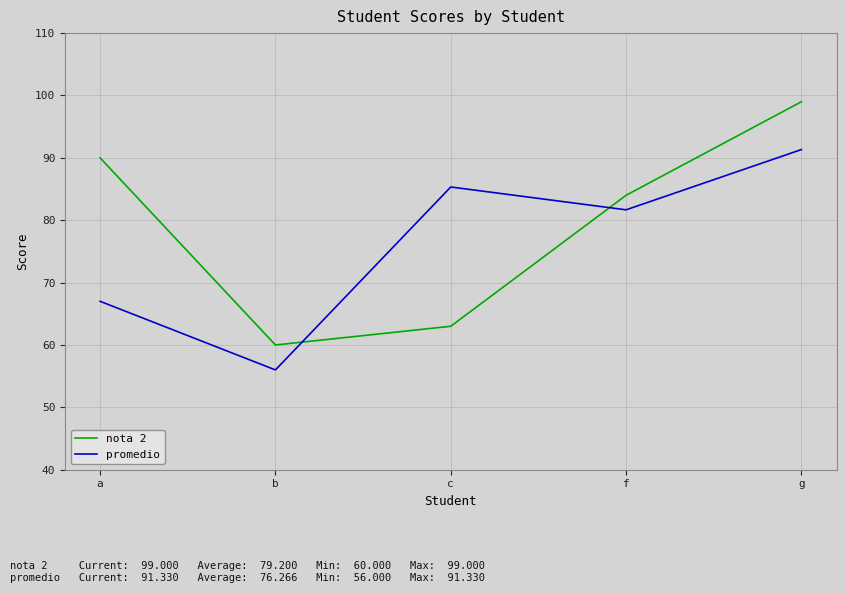

What is the total value across all series at c?

148.3